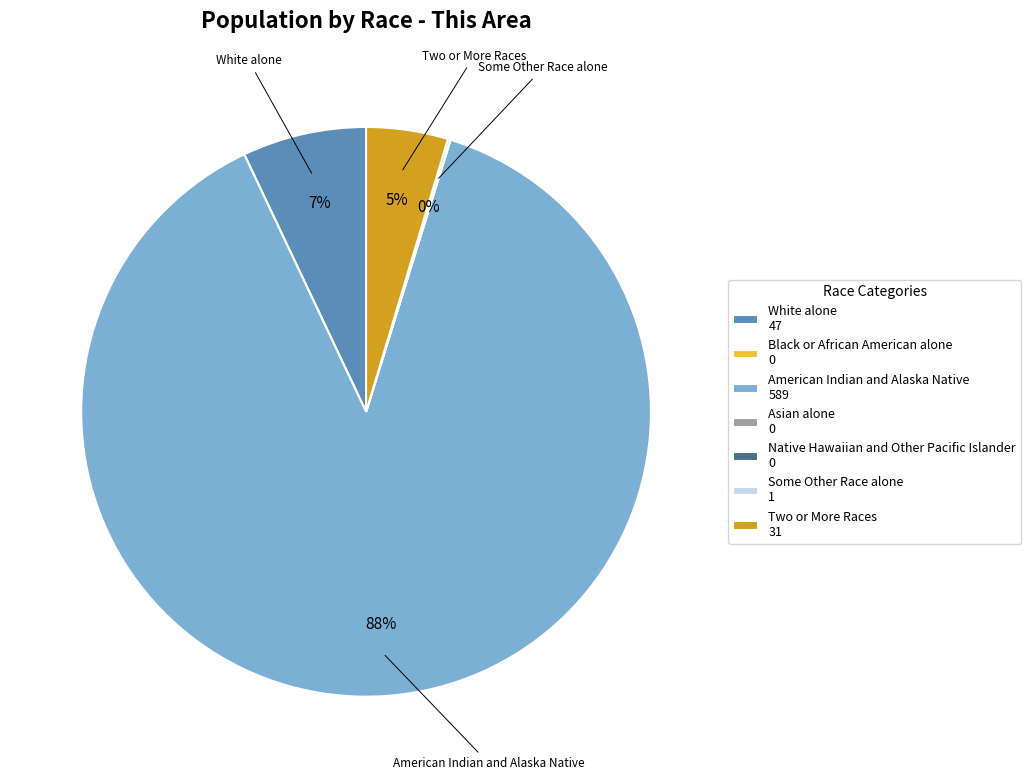

Does any single category account for the majority?

Yes